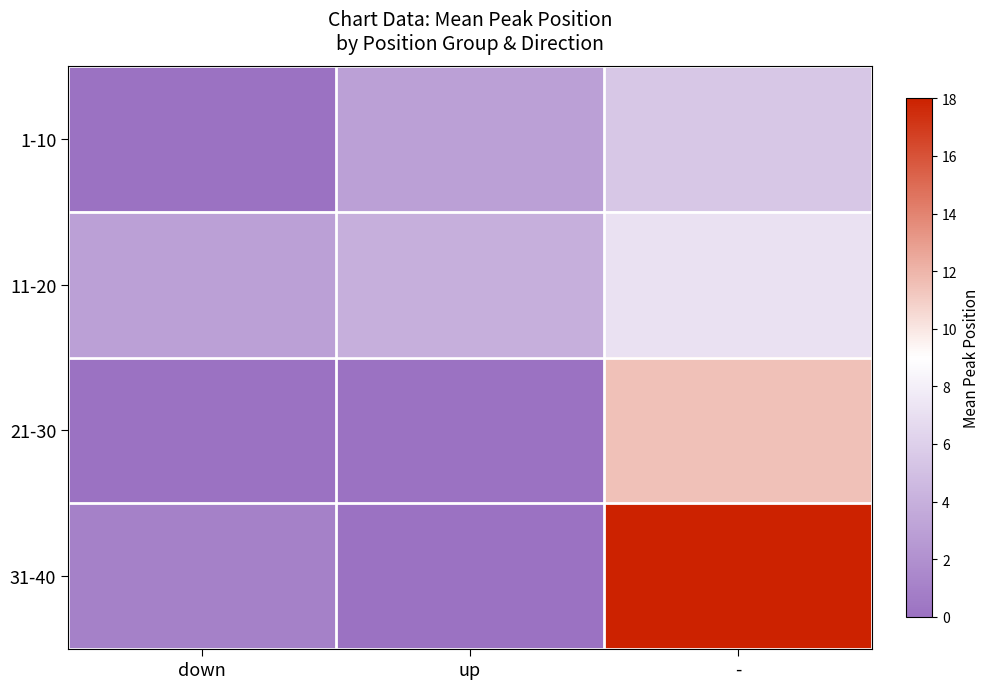

Reading left to right, transcribe all the data shown in this chart.

1-10: down=0.0	up=3.0	-=5.4
11-20: down=3.0	up=4.0	-=7.1
21-30: down=0.0	up=0.0	-=11.5
31-40: down=1.0	up=0.0	-=18.0